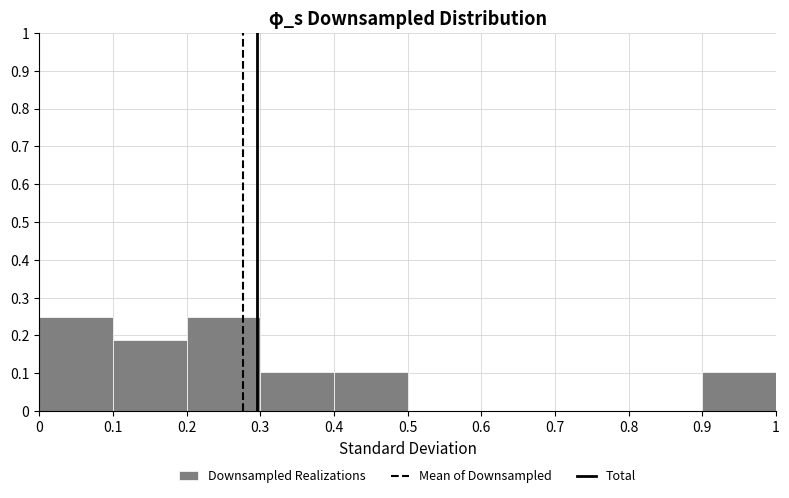

Reading left to right, list every bar in this chart as the range it spans on the x-axis followed by its height. The values are not printed on the chart, so give them approximately, as read against the axis.

0 to 0.1: 0.25
0.1 to 0.2: 0.19
0.2 to 0.3: 0.25
0.3 to 0.4: 0.10
0.4 to 0.5: 0.10
0.5 to 0.6: 0
0.6 to 0.7: 0
0.7 to 0.8: 0
0.8 to 0.9: 0
0.9 to 1: 0.10